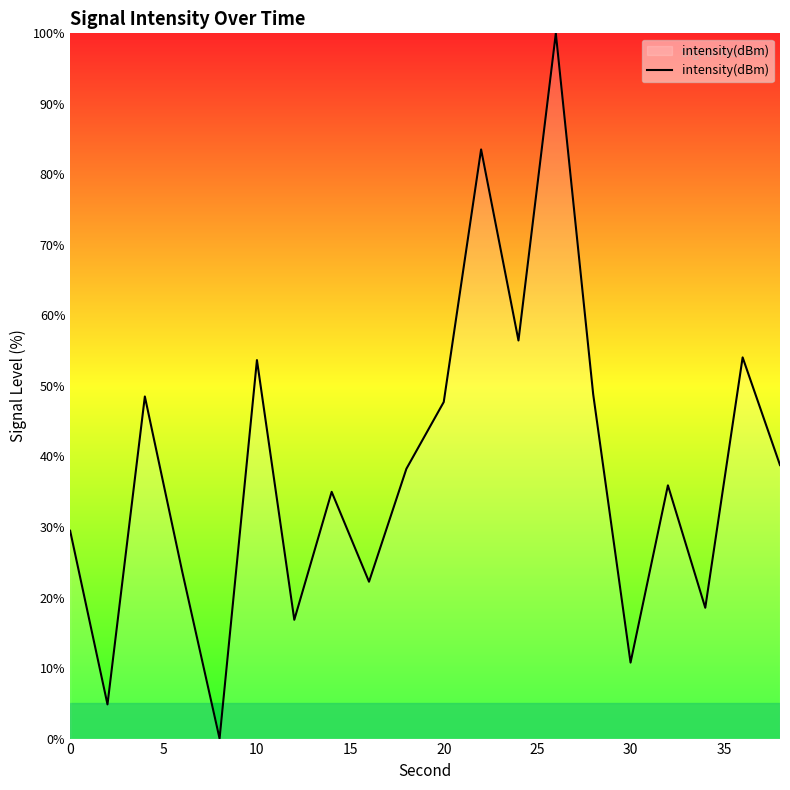

What is the difference between the maximum and minimum values?

100.0